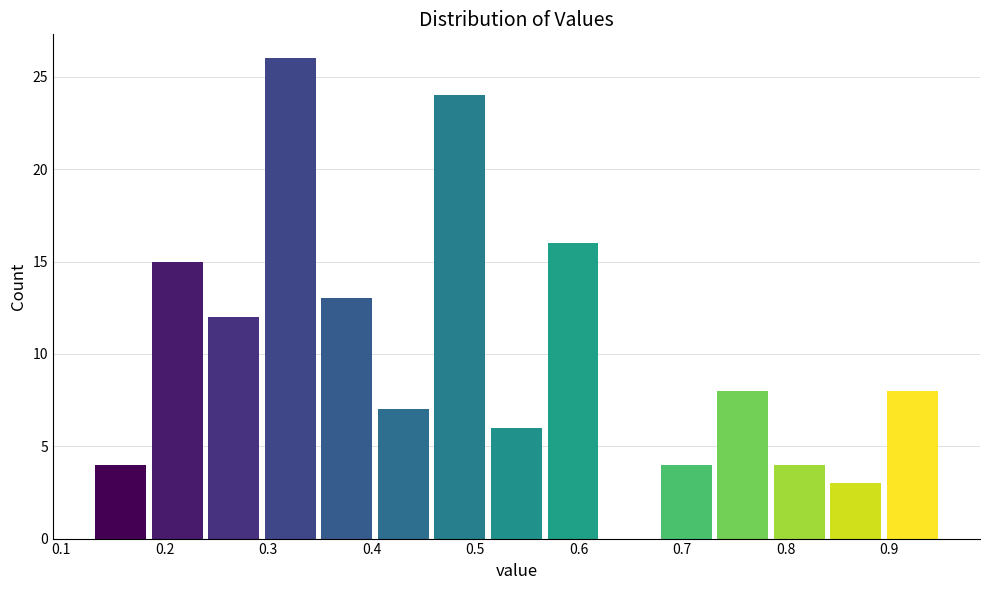

Reading left to right, list every bar in this chart as the range it spans on the x-axis followed by its height. Neither the bar edges nor the heights are printed on the chart, so give them approximately, as read against the axes.

0.13 to 0.18: 4
0.18 to 0.24: 15
0.24 to 0.29: 12
0.29 to 0.35: 26
0.35 to 0.40: 13
0.40 to 0.46: 7
0.46 to 0.51: 24
0.51 to 0.57: 6
0.57 to 0.62: 16
0.62 to 0.68: 0
0.68 to 0.73: 4
0.73 to 0.79: 8
0.79 to 0.84: 4
0.84 to 0.90: 3
0.90 to 0.95: 8